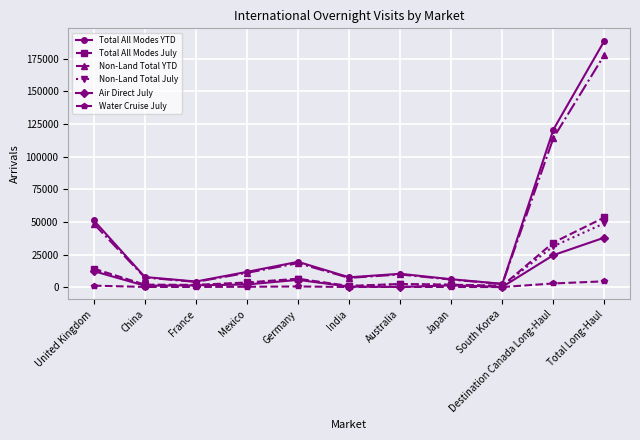

How many categories are shown in the chart?

11